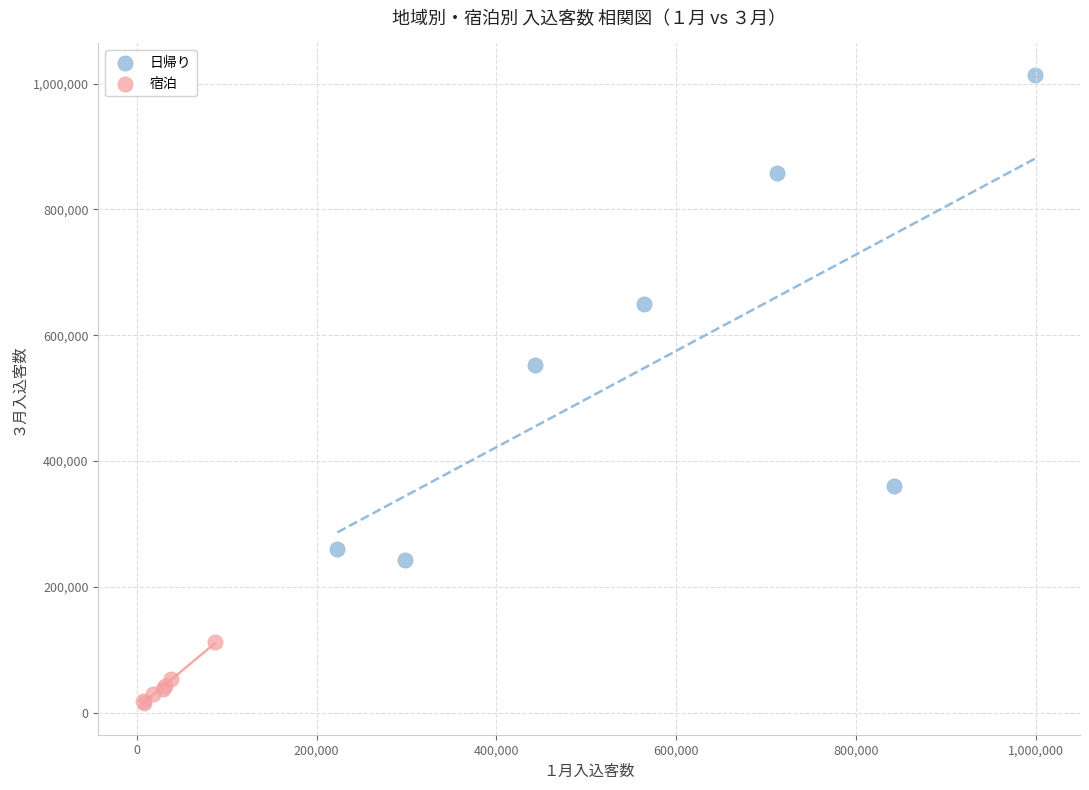

Which series contains the highest Y value?

日帰り